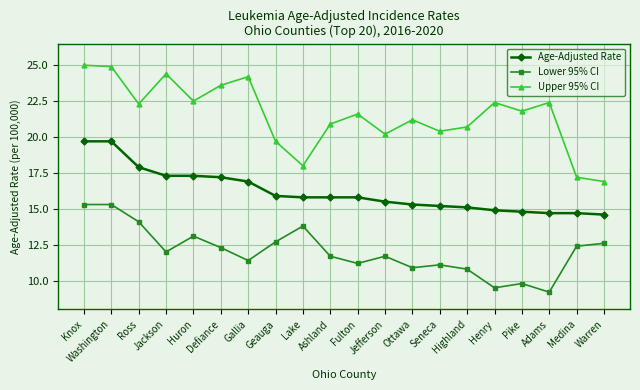

Which series changed the most between Washington and Geauga?

Upper 95% CI